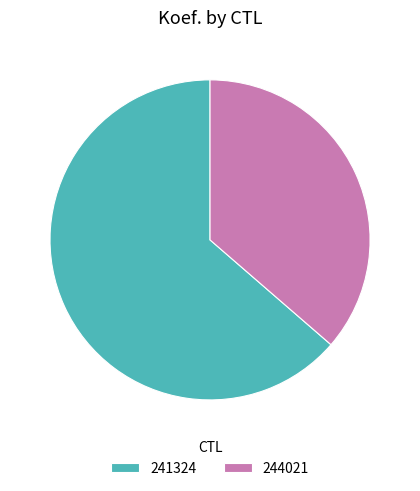

Combined, do 241324 and 244021 account for over 50%?

Yes